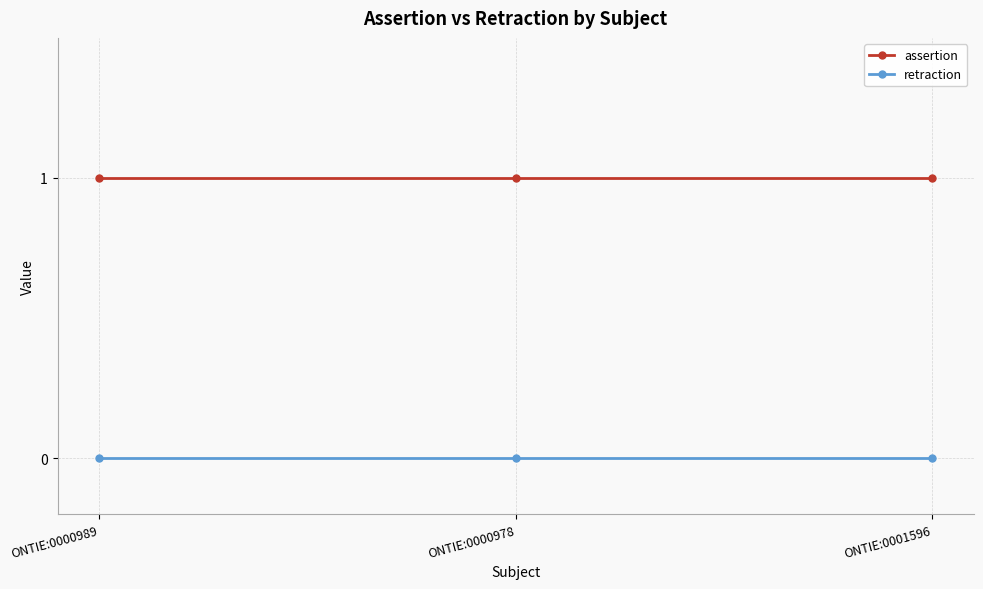

List the series in order of their overall mean, lowest first.

retraction, assertion